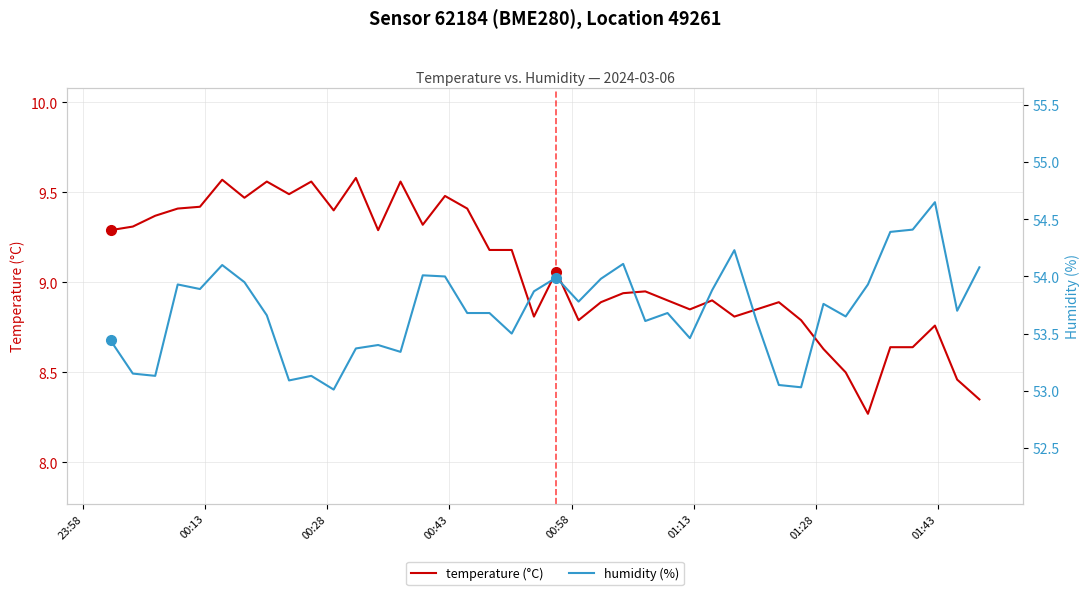

Is the value of temperature (°C) at 31 greater than the value of humidity (%) at 39?

No